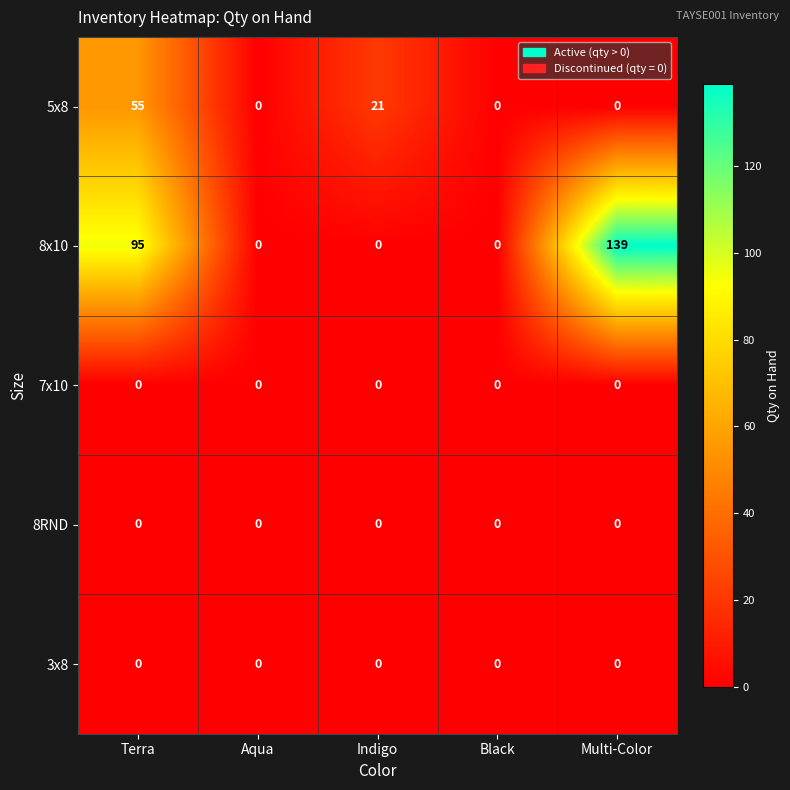

Which series has the widest spread of values?

8x10